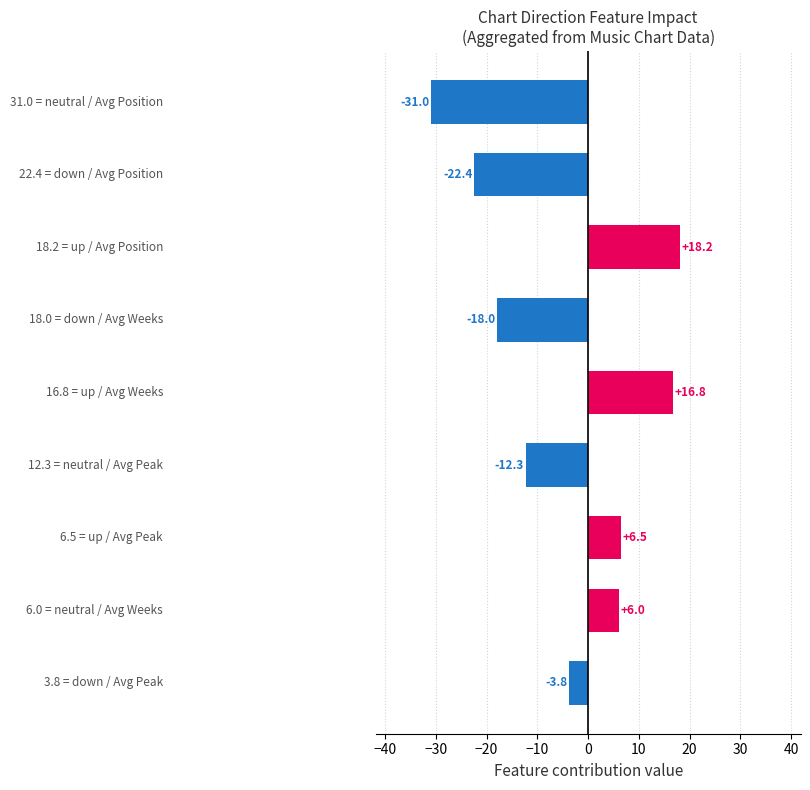

What is the difference between the maximum and second lowest values?

40.6